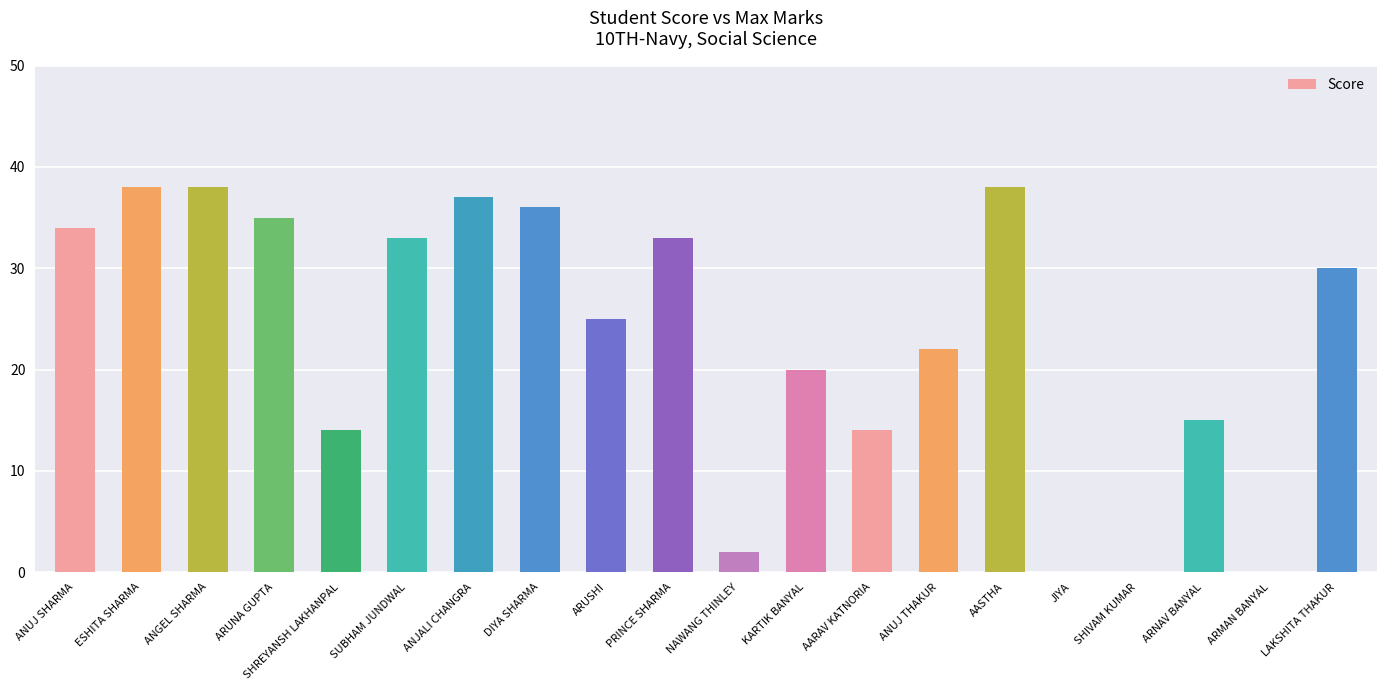

Read the value at ESHITA SHARMA, to the nearest 10.

40